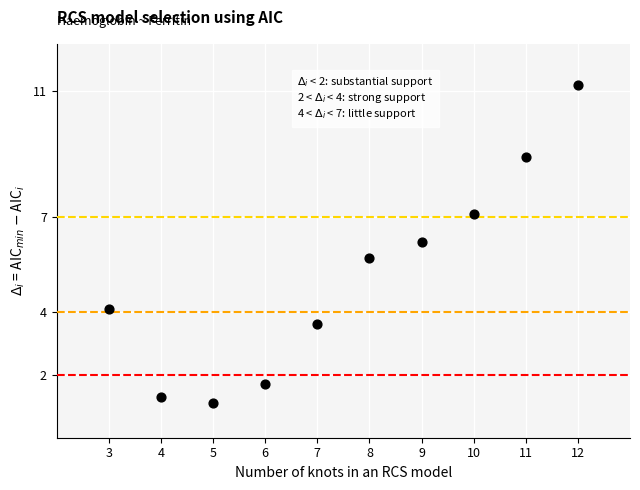

What is the average X value?

7.5